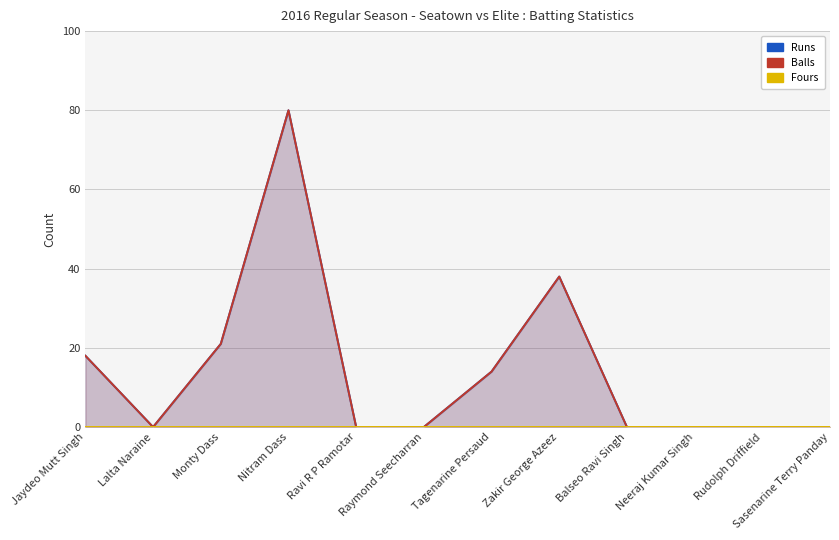

True or false: Fours has more than 0 points higher than both neighbors.

False